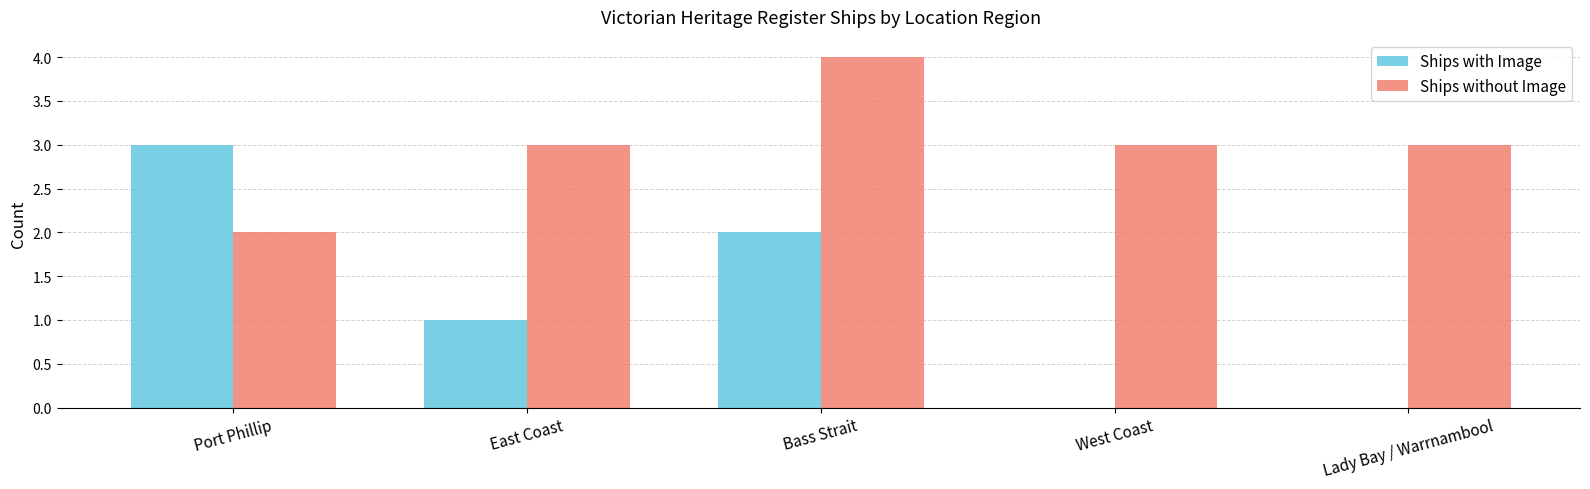

What is the highest value of the Ships with Image series?

3